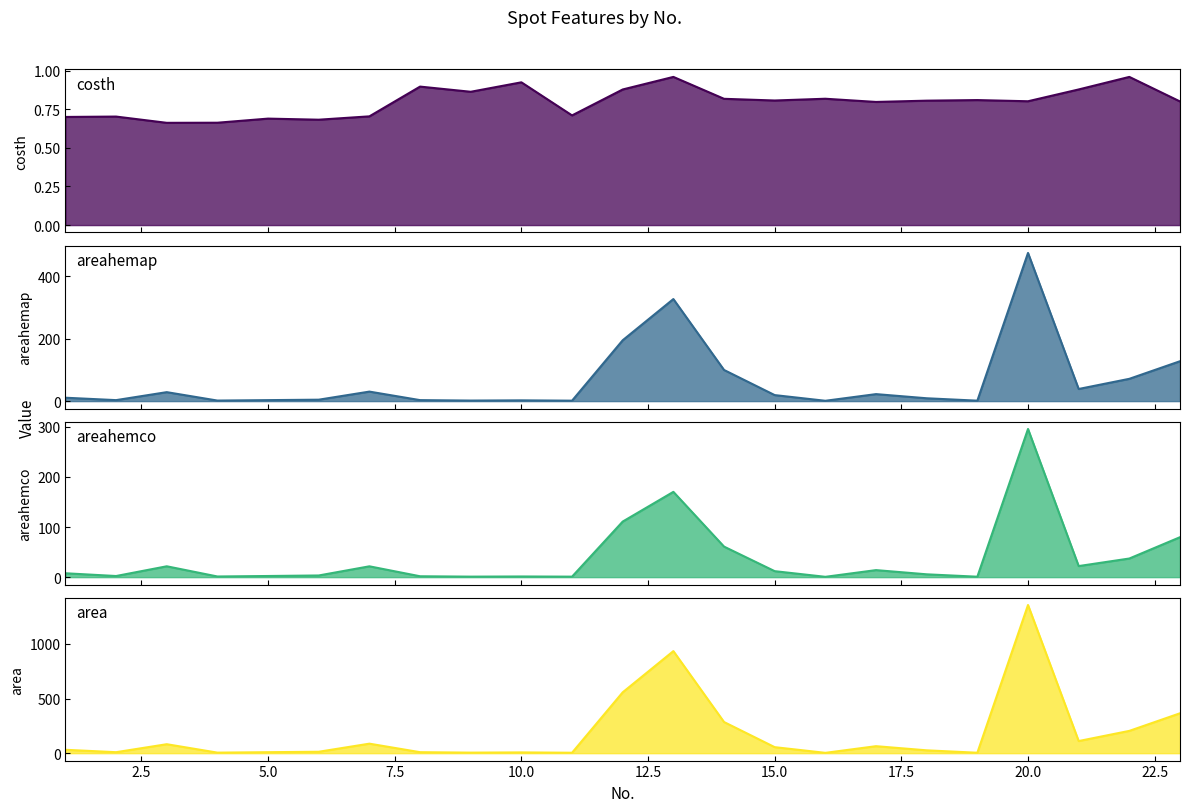

Read the areahemco value at 5.

2.3